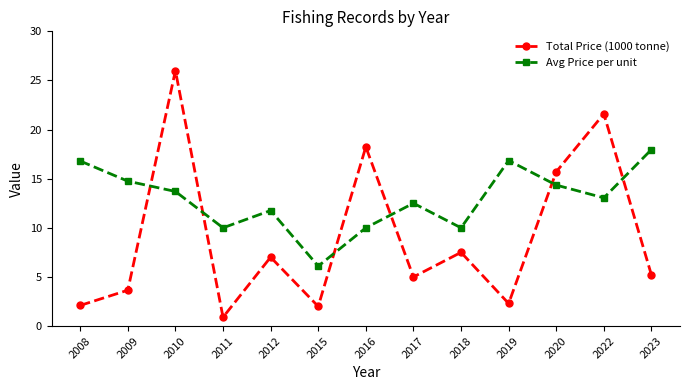

At which category is the sum across all series the highest?

2010